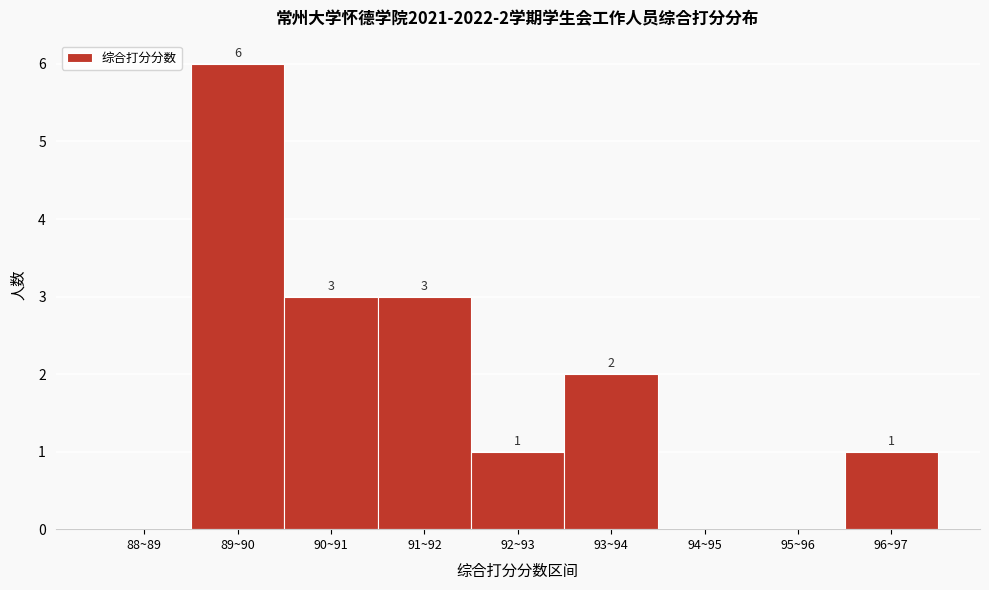

Reading left to right, what are all the values shown in this chart?

88~89=0	89~90=6	90~91=3	91~92=3	92~93=1	93~94=2	94~95=0	95~96=0	96~97=1